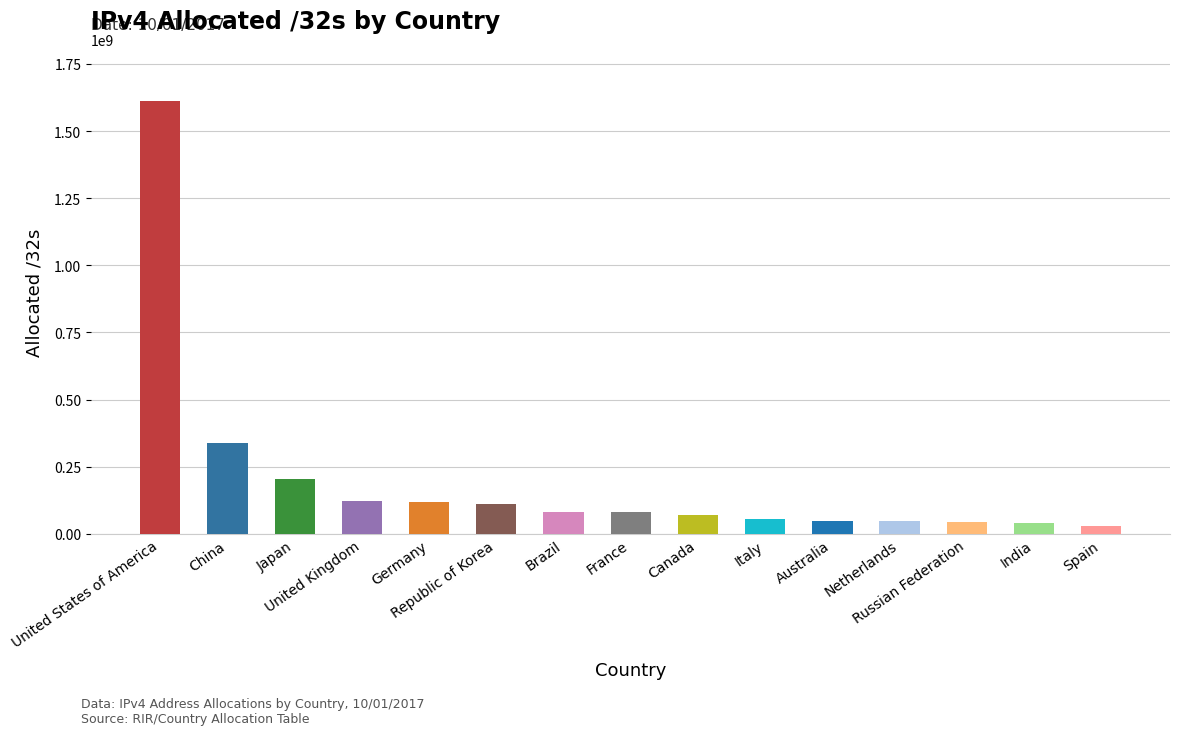

What is the greatest value displayed?

1612838400